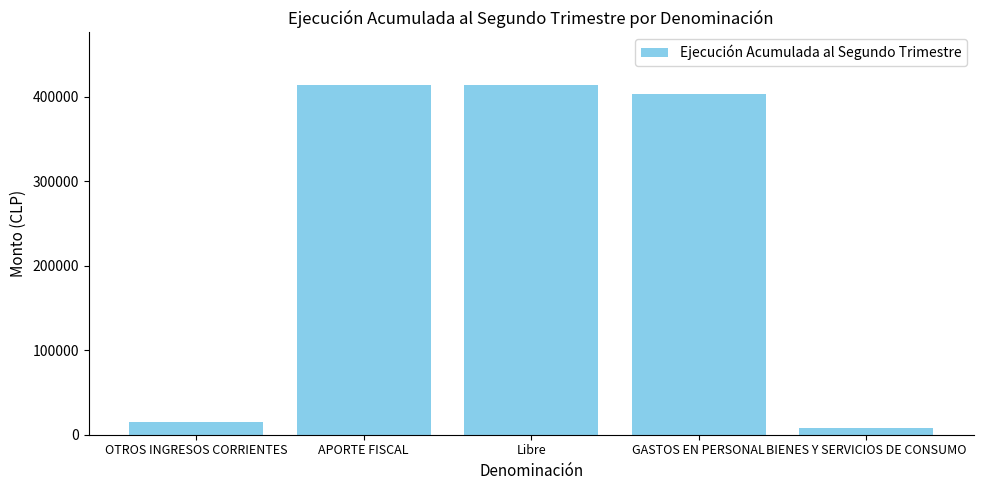

What is the label of the 1st bar from the right?

BIENES Y SERVICIOS DE CONSUMO